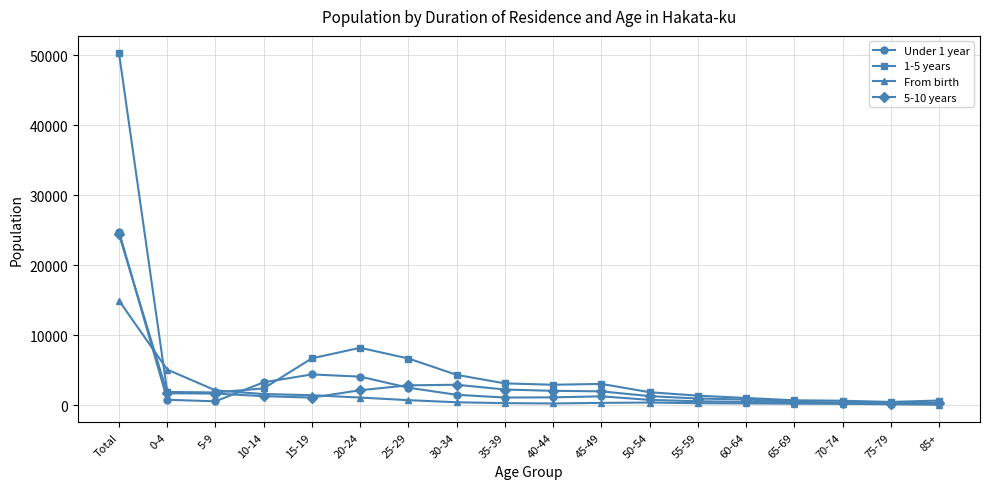

What is the difference between the maximum and minimum values in the 5-10 years series?

24179